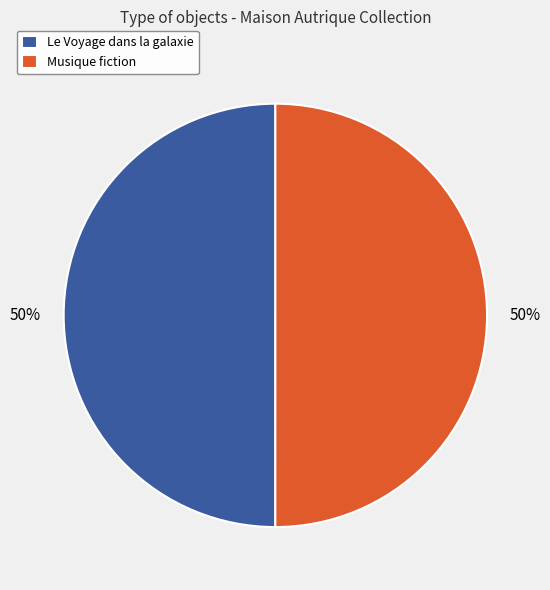

To the nearest percent, what percentage of the pie is Musique fiction?

50%